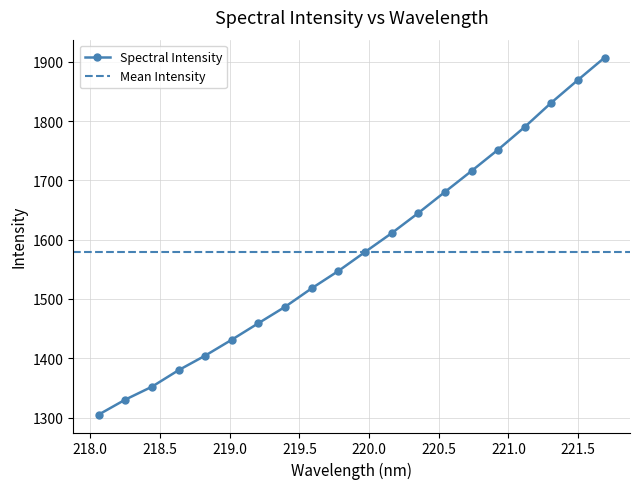

Rank the categories by value from highest to lowest.

221.6902, 221.4993, 221.3083, 221.1174, 220.9264, 220.7354, 220.5444, 220.3533, 220.1623, 219.9712, 219.7801, 219.589, 219.3979, 219.2067, 219.0156, 218.8244, 218.6332, 218.442, 218.2508, 218.0596